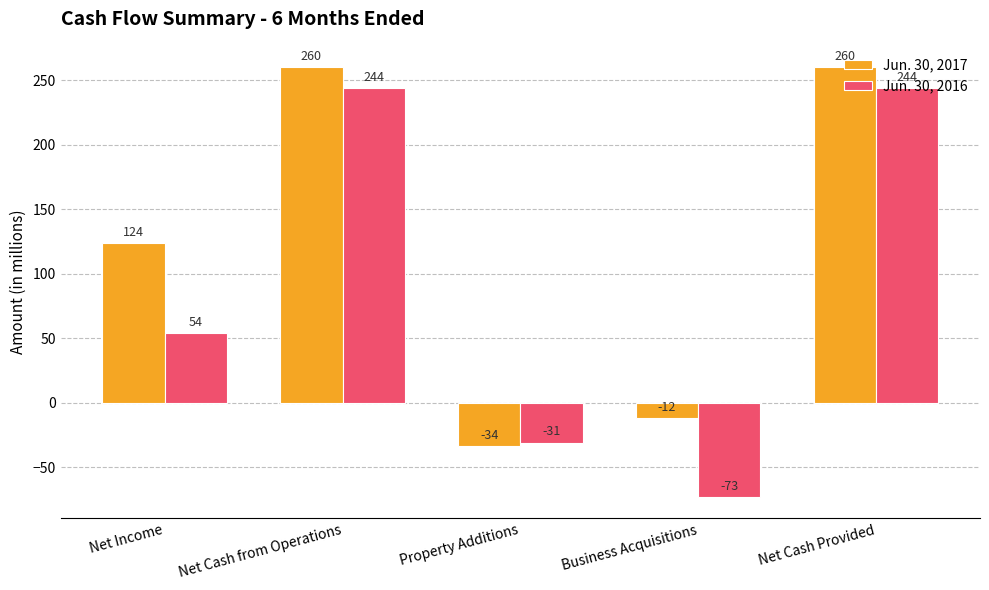

Which category has the lowest value in the Jun. 30, 2017 series?

Property Additions